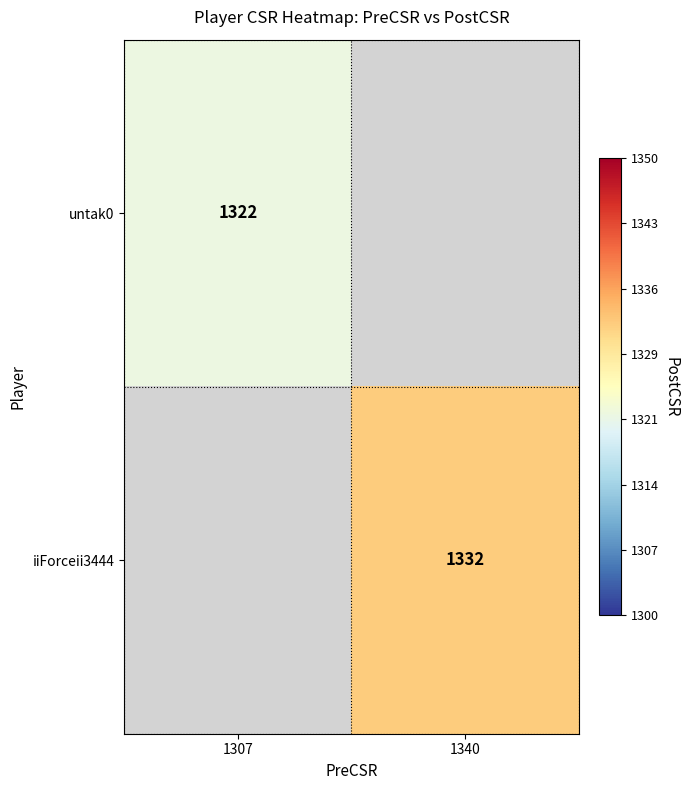

Count the number of categories in the chart.

2